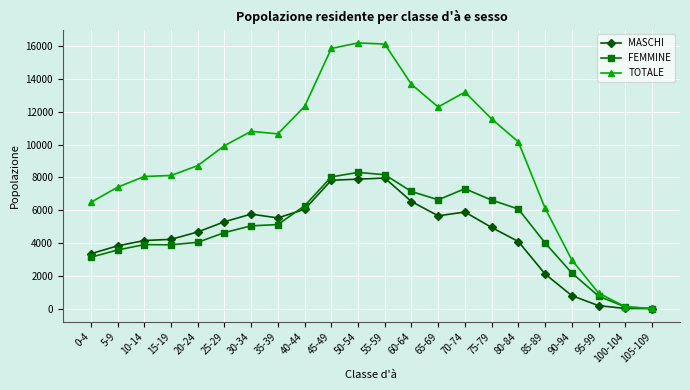

What is the average value of the TOTALE series?

9175